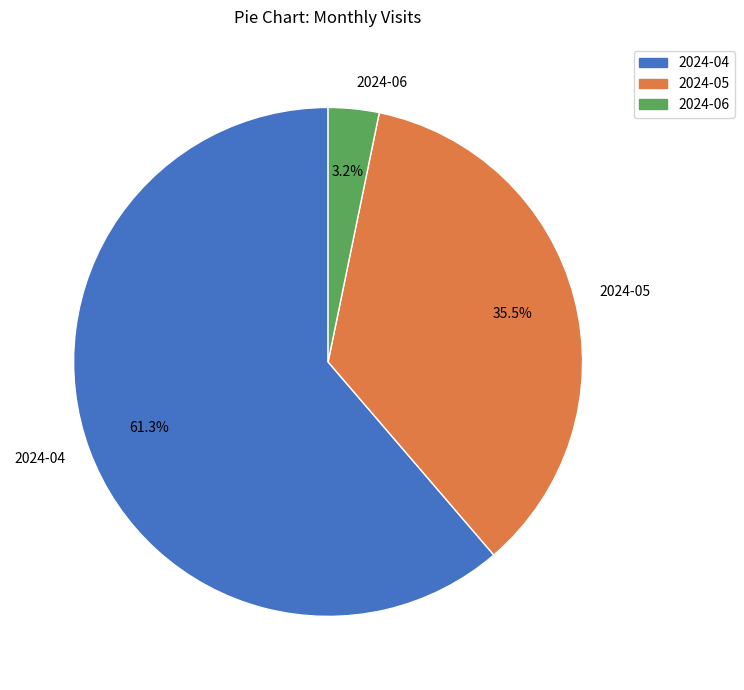

What is the ratio of the value at 2024-06 to the value at 2024-05?

0.1